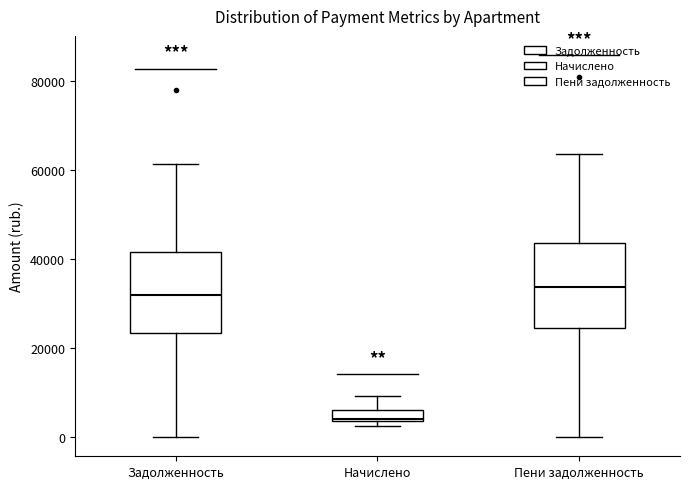

Which box's median line is the lowest?

Начислено